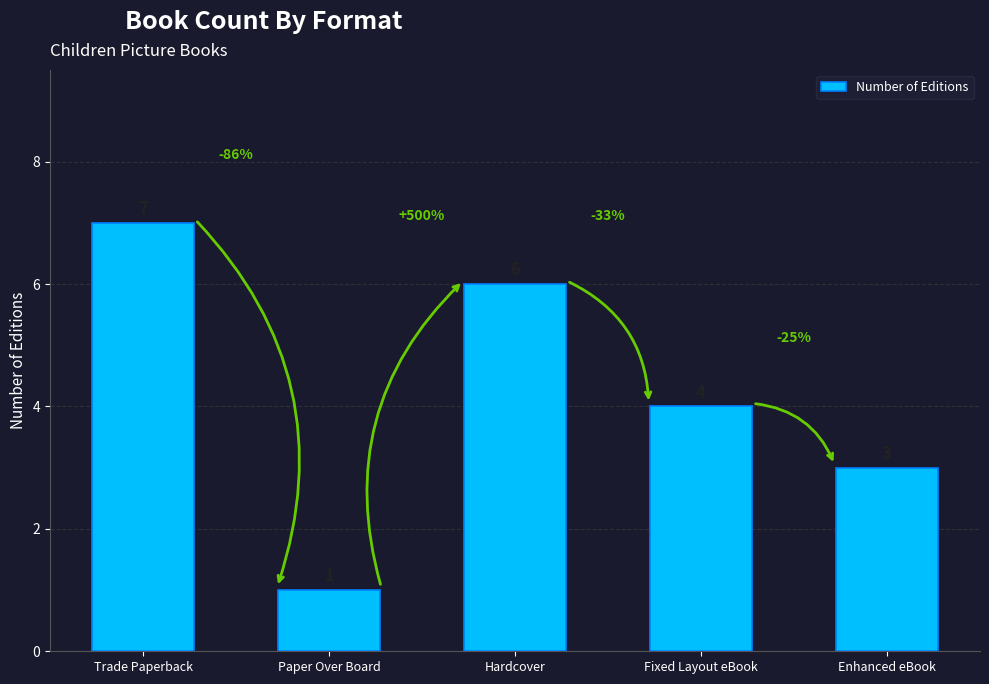

Between Trade Paperback and Enhanced eBook, which is larger?

Trade Paperback